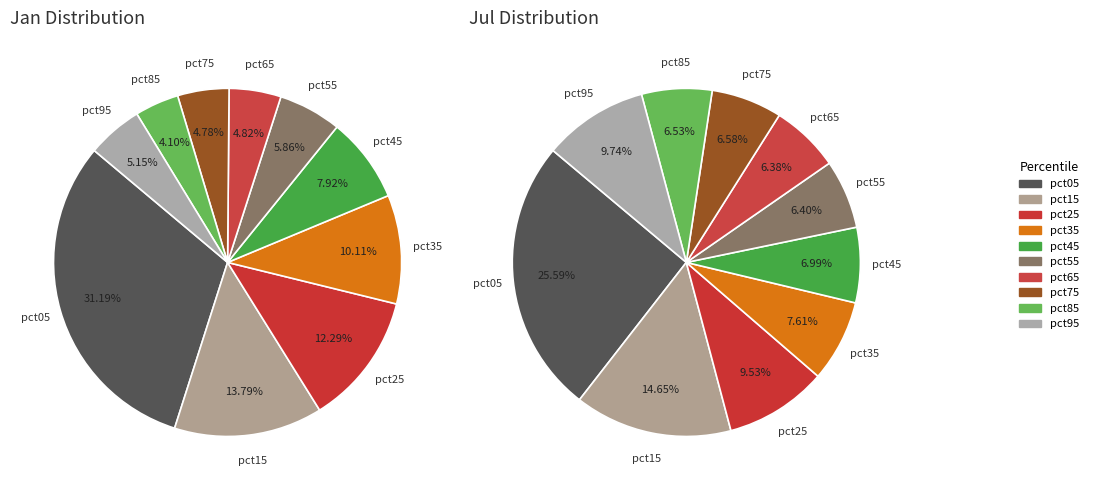

To the nearest percent, what is the difference between the 3 and 8 slice percentages?

6%